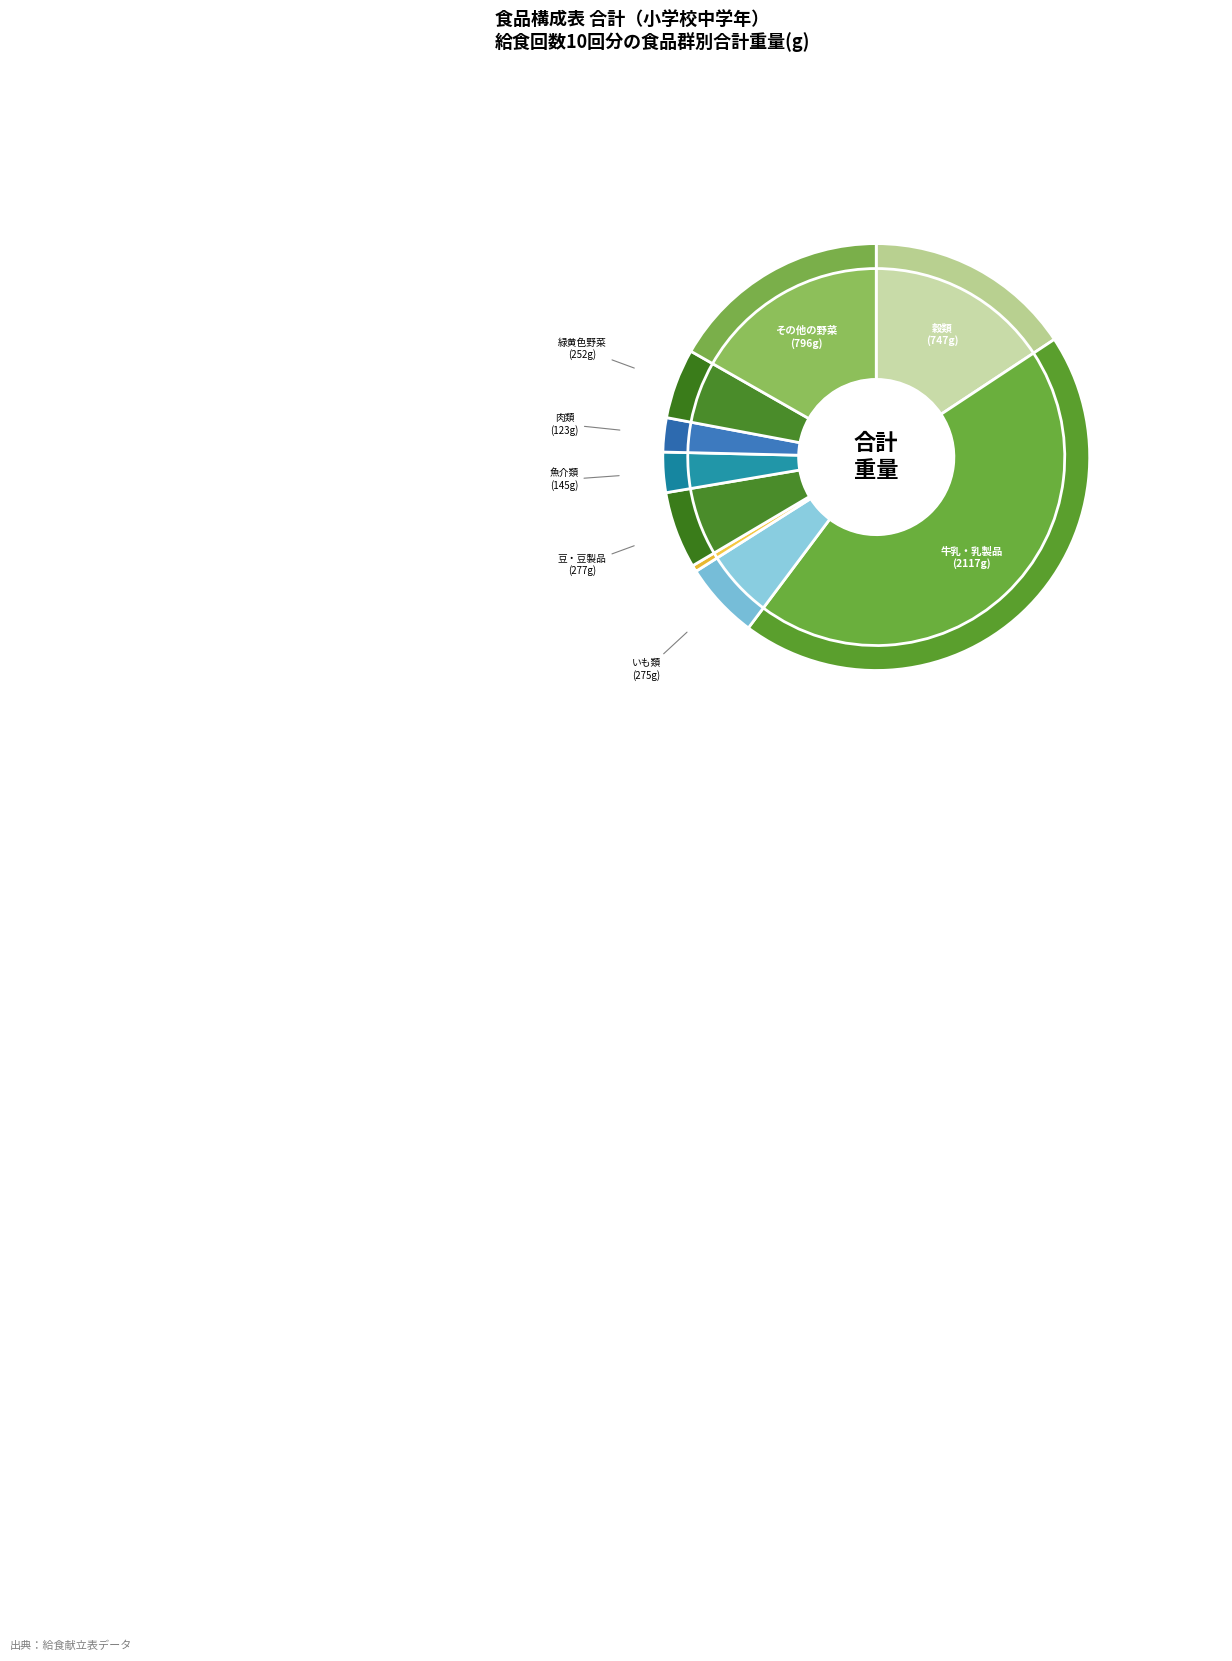

The その他の野菜 slice represents 17% of the pie. True or false?

True